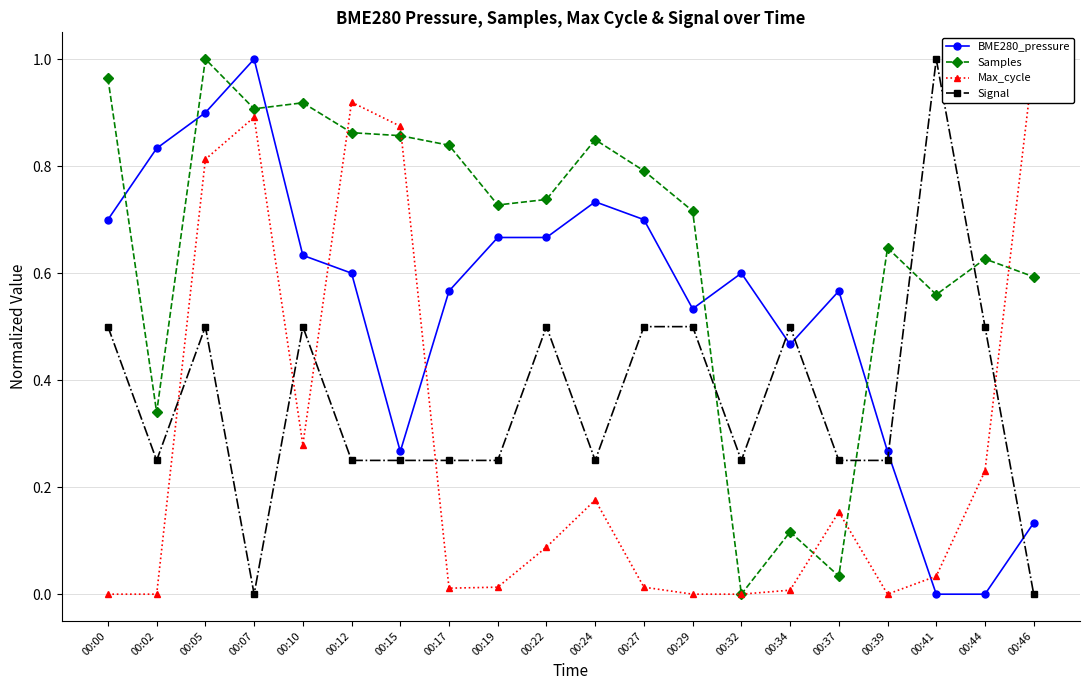

At which category does BME280_pressure reach its first local peak?

00:07